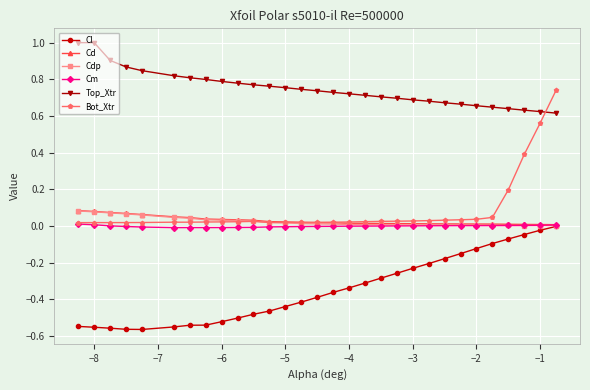

Does the chart have visible grid lines?

Yes